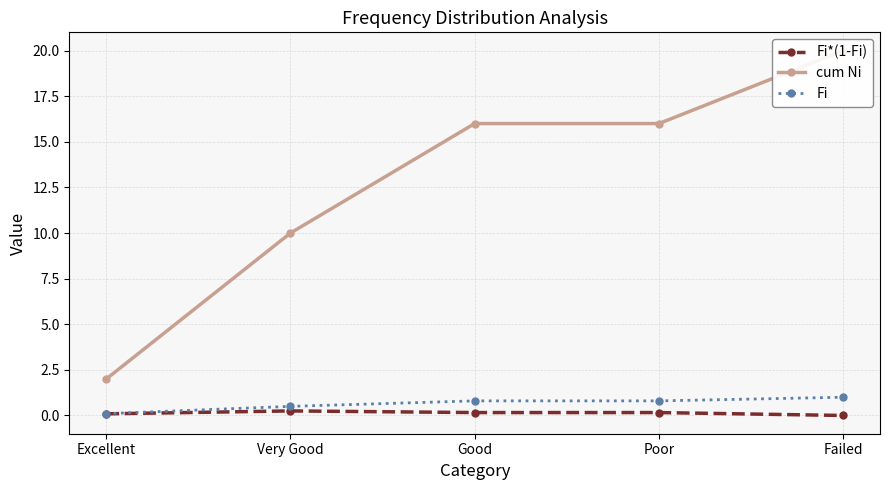

True or false: cum Ni has more than 1 interior local peaks.

False